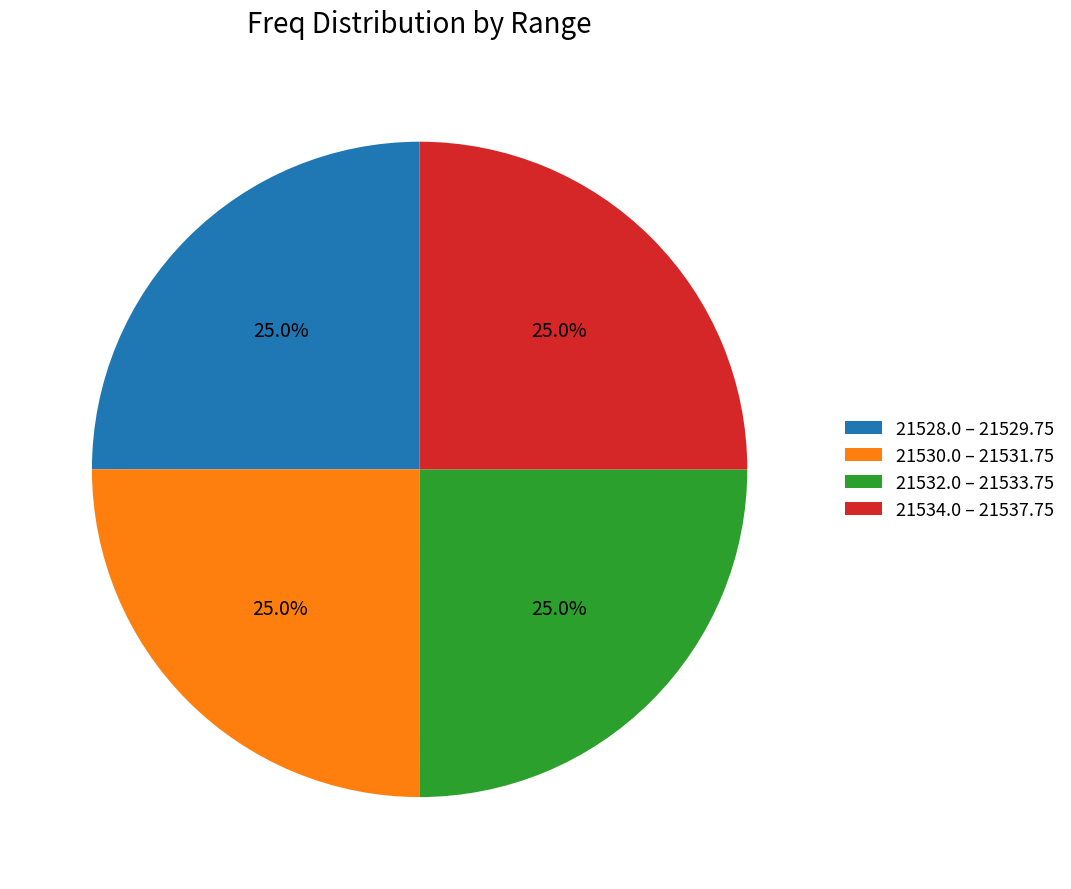

Approximately how many times larger is the value at 21528.0 – 21529.75 compared to 21532.0 – 21533.75?

1.0